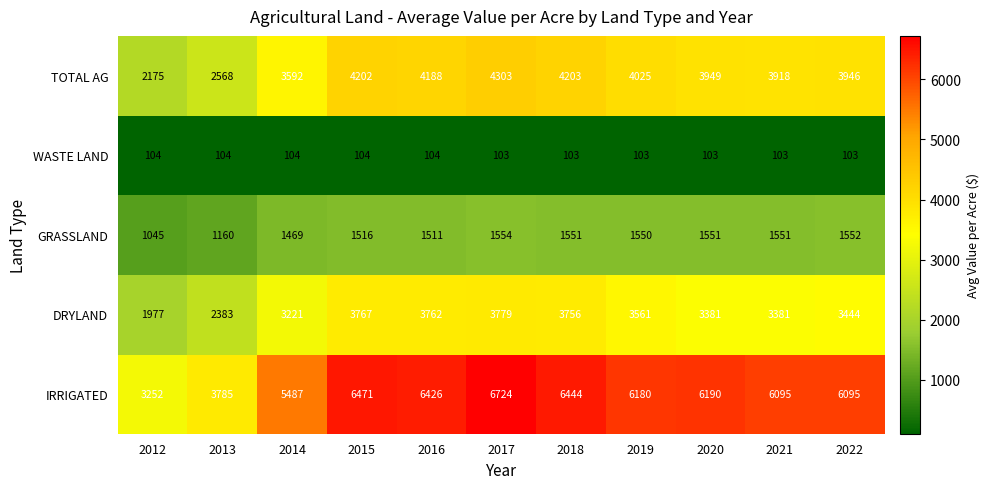

What is the difference between the maximum and minimum values in the DRYLAND series?

1802